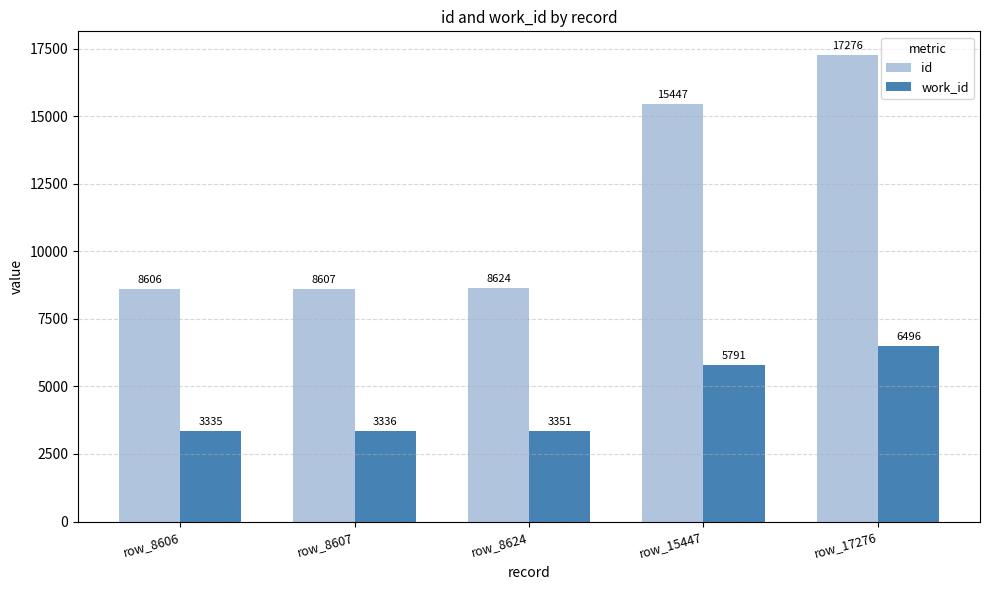

At row_17276, list the series in order from largest to smallest.

id, work_id